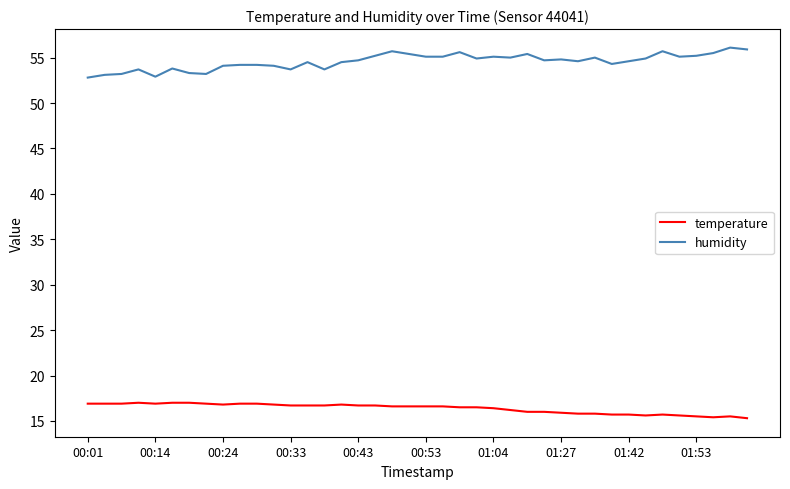

At how many categories does at least one series exceed 32?

40